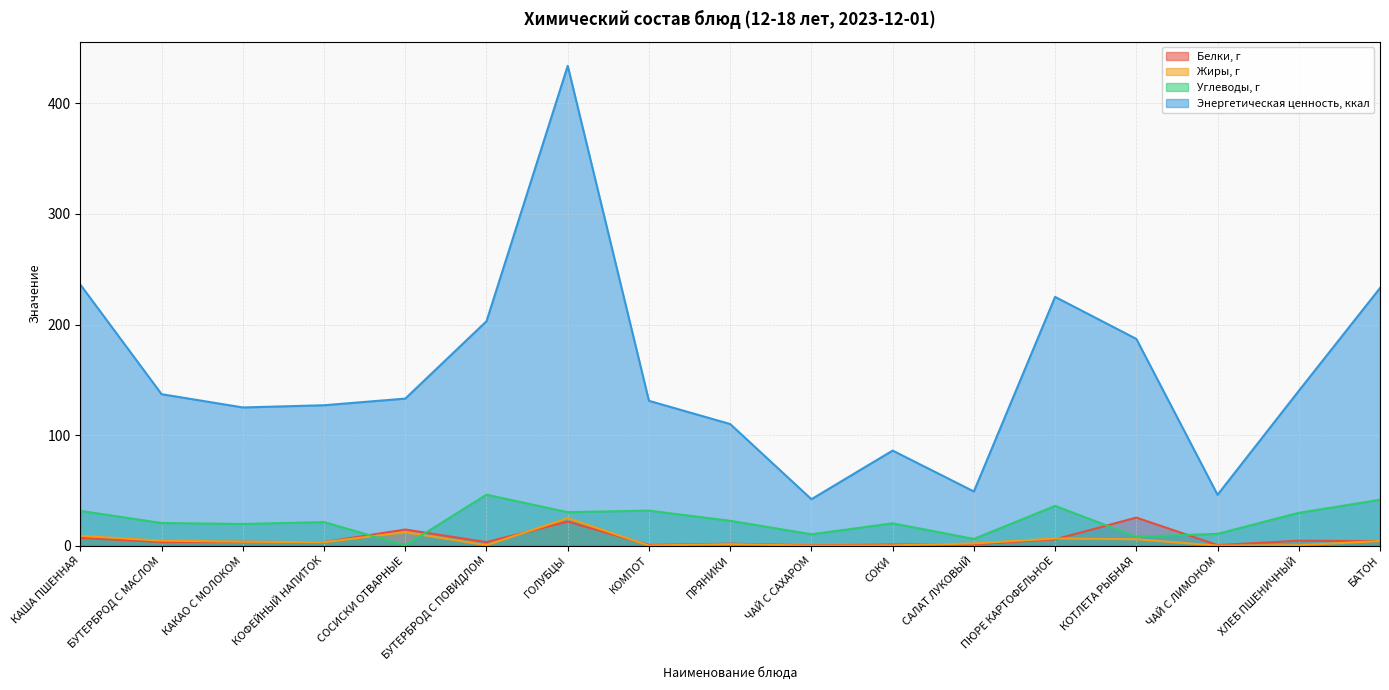

Reading right to left, extract all data points from this chart.

Белки, г: 4.1	4.5	0.5	25.4	5.7	1.3	1.0	0.3	1.8	0.6	21.8	3.2	14.6	3.2	3.5	3.3	7.0
Жиры, г: 4.2	0.4	0.0	5.8	6.5	2.0	0.2	0.0	1.4	0.1	24.9	0.4	12.2	3.1	3.6	4.5	8.9
Углеводы, г: 41.5	29.7	10.7	8.1	36.0	6.1	20.2	10.3	22.5	31.7	30.3	46.1	0.2	21.3	19.6	20.5	31.5
Энергетическая ценность, ккал: 233.0	140.0	46.0	187.0	225.0	49.0	86.0	42.0	110.0	131.0	434.0	203.0	133.0	127.0	125.0	137.0	236.1